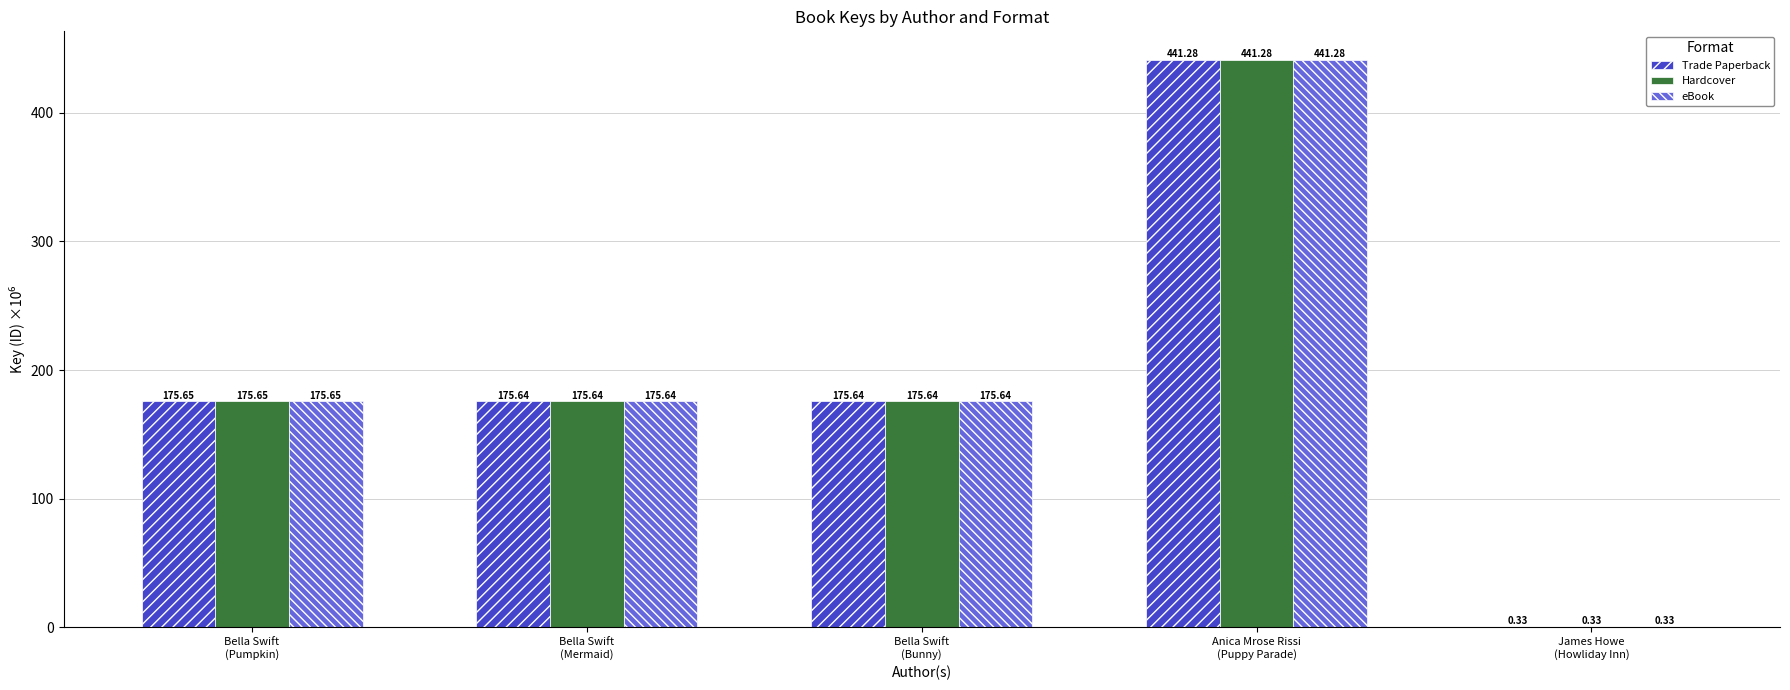

What is the sum of all Hardcover values?

968.5